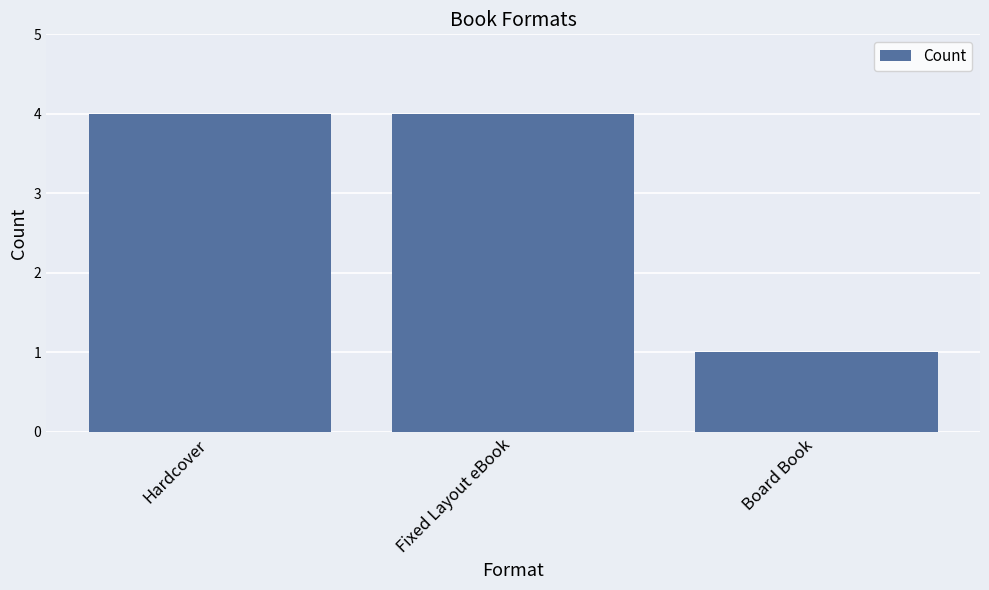

What position from the left is Fixed Layout eBook?

2